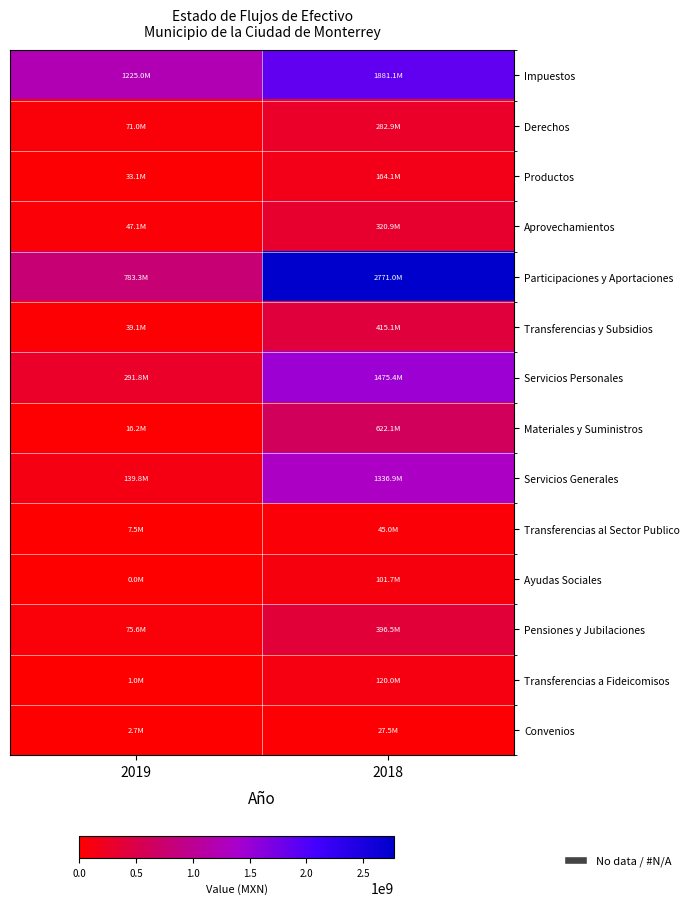

Which has a higher value, 2019 or 2018?

2018